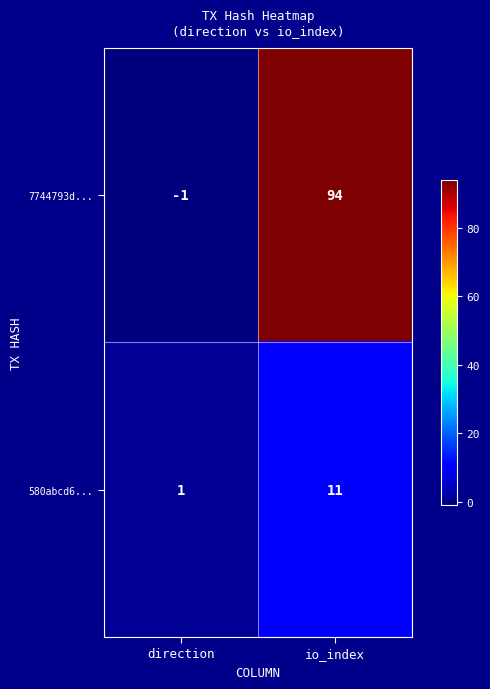

Which series changed the most between direction and io_index?

7744793d...